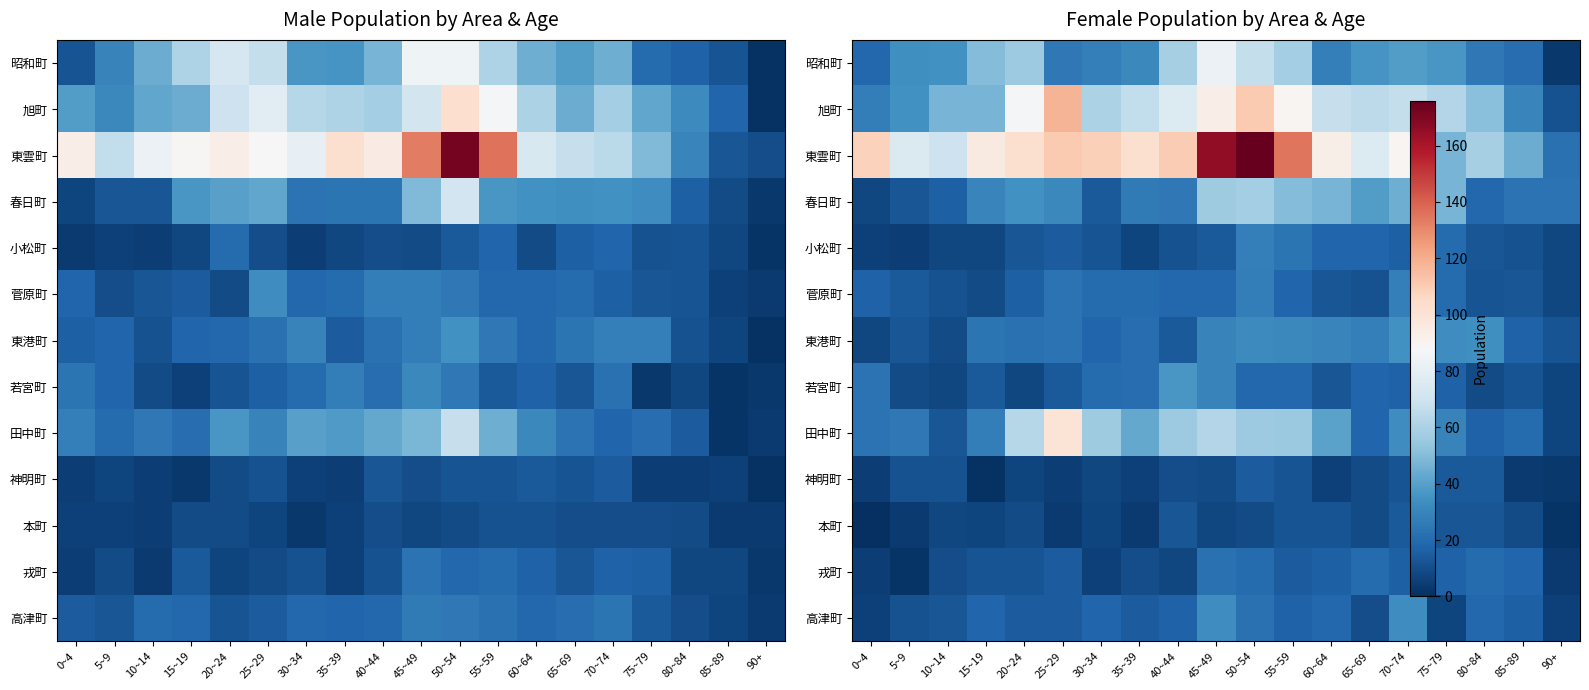

Rank the series by their maximum value, from lowest to highest.

本町, 神明町, 戎町, 小松町, 菅原町, 高津町, 東港町, 若宮町, 春日町, 昭和町, 田中町, 旭町, 東雲町